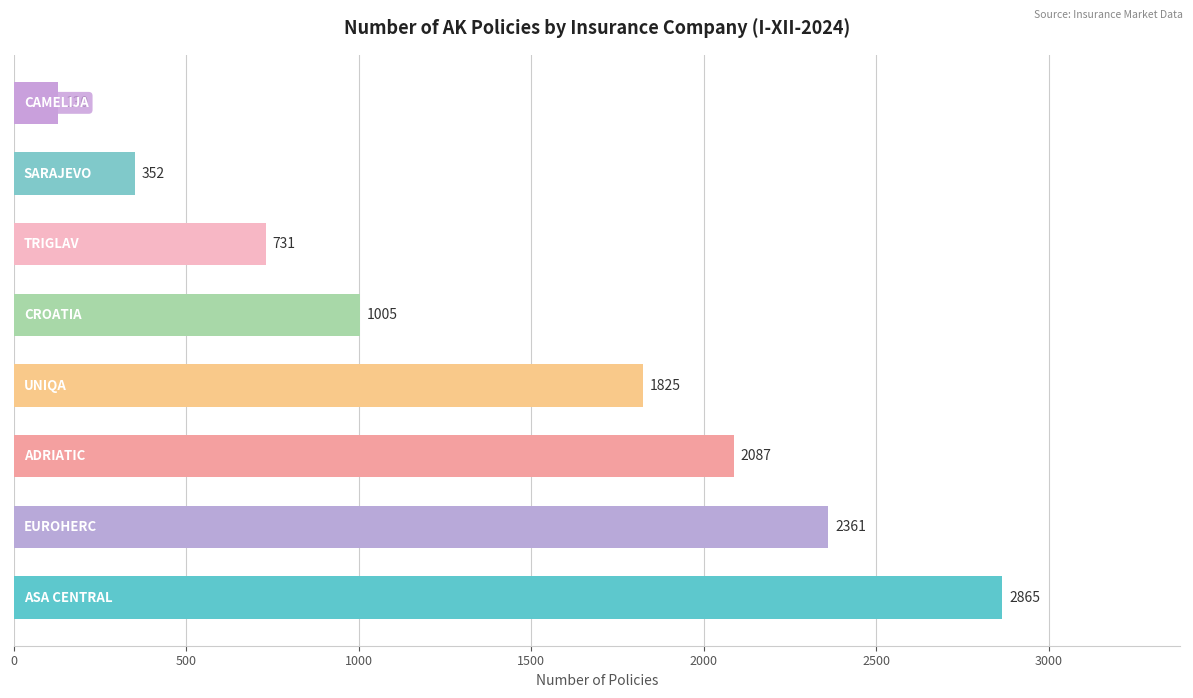

What is the difference between the maximum and minimum values?

2735